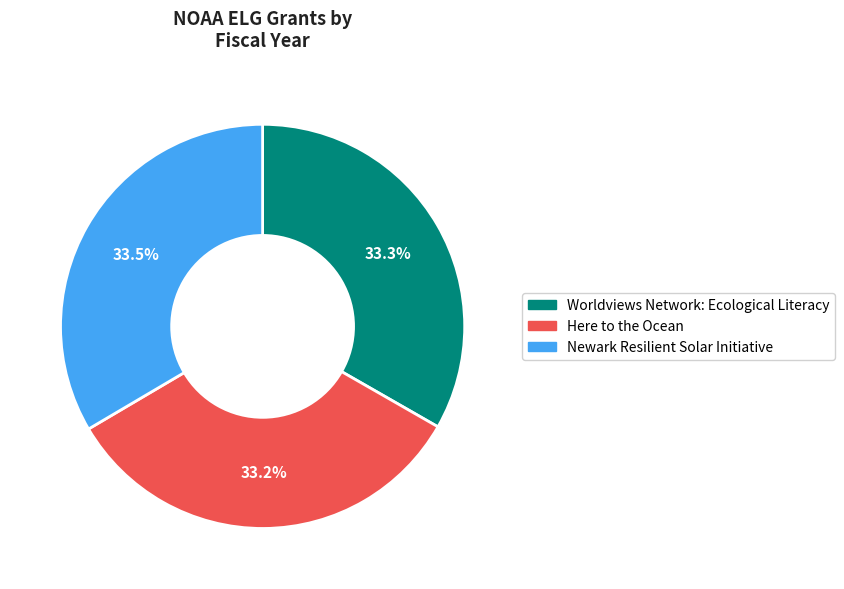

To the nearest percent, what is the average slice percentage?

33%